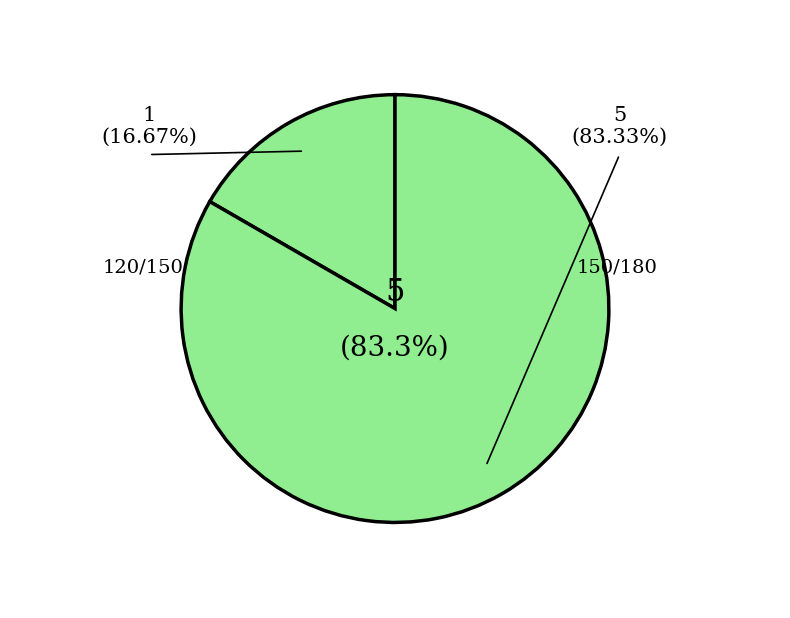

Which category has the smallest portion of the pie?

120/150